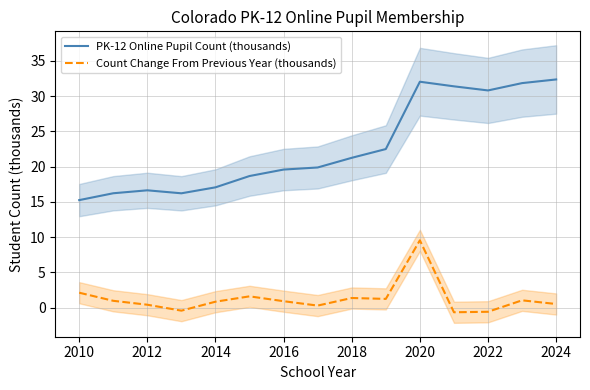

What is the maximum value for PK-12 Online Pupil Count (thousands)?

32.4